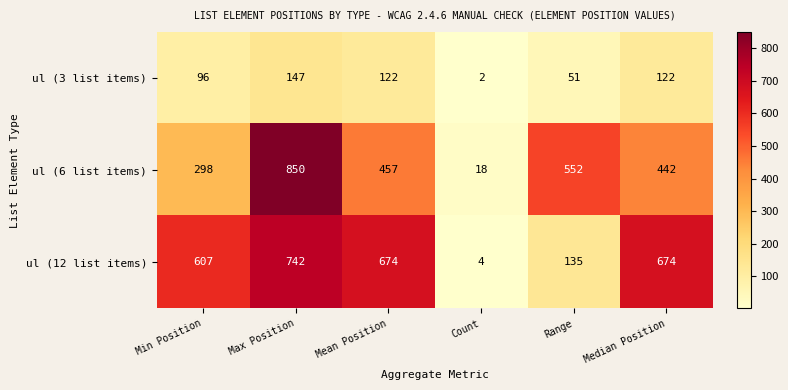

What is the greatest value displayed?

850